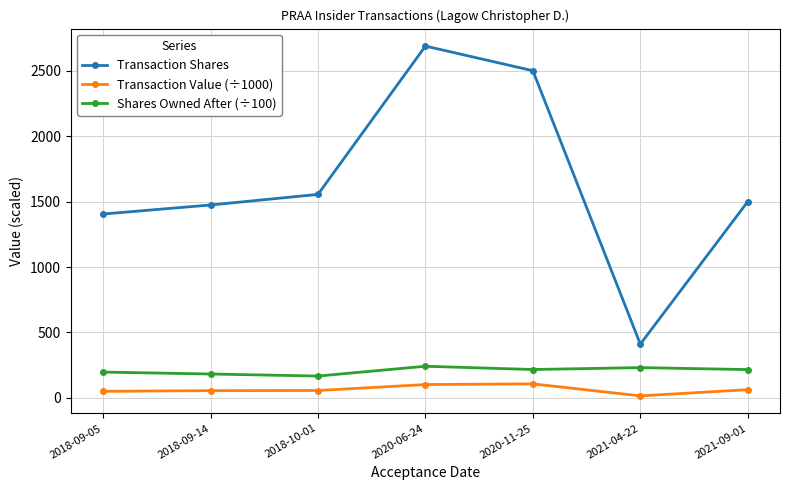

In Transaction Value (÷1000), how many points are higher than both neighbors (excluding endpoints)?

1